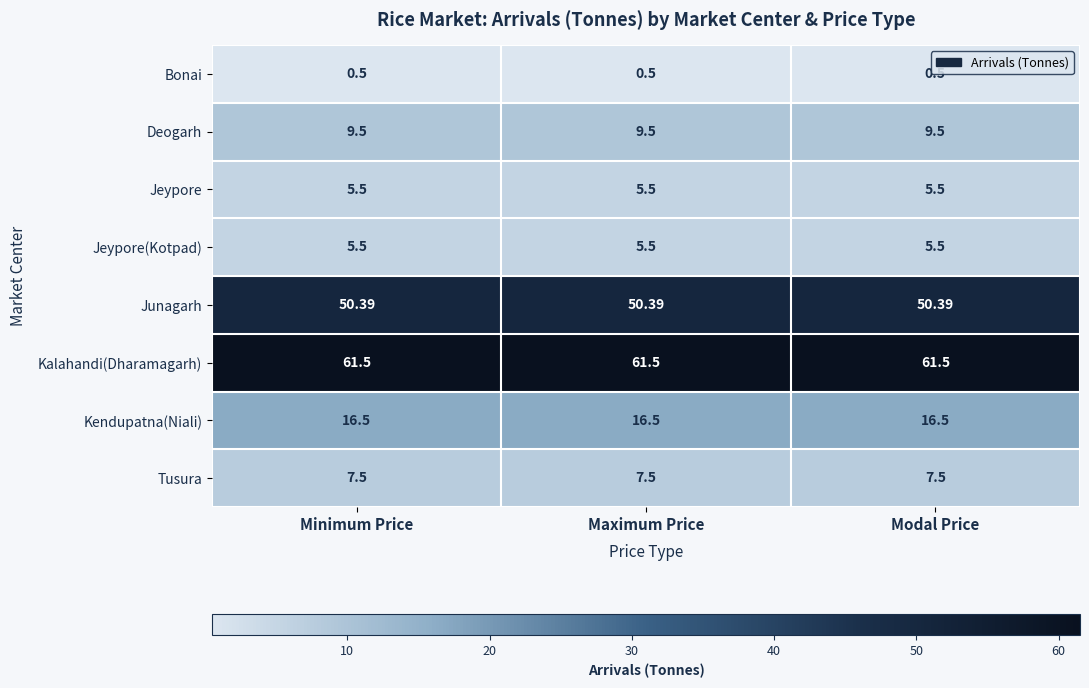

Is the value of Bonai at Maximum Price greater than the value of Tusura at Modal Price?

No